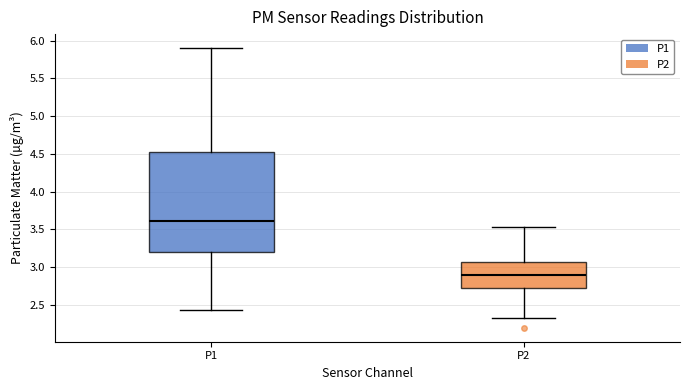

Reading left to right, read every box against the y-axis: the position of its median line, the range the box covers, and the ends of its whiskers. The values are not printed on the chart, so give them approximately, as read against the axis.

P1: median 3.60, box 3.20 to 4.55, whiskers 2.45 to 5.90
P2: median 2.90, box 2.70 to 3.05, whiskers 2.35 to 3.55